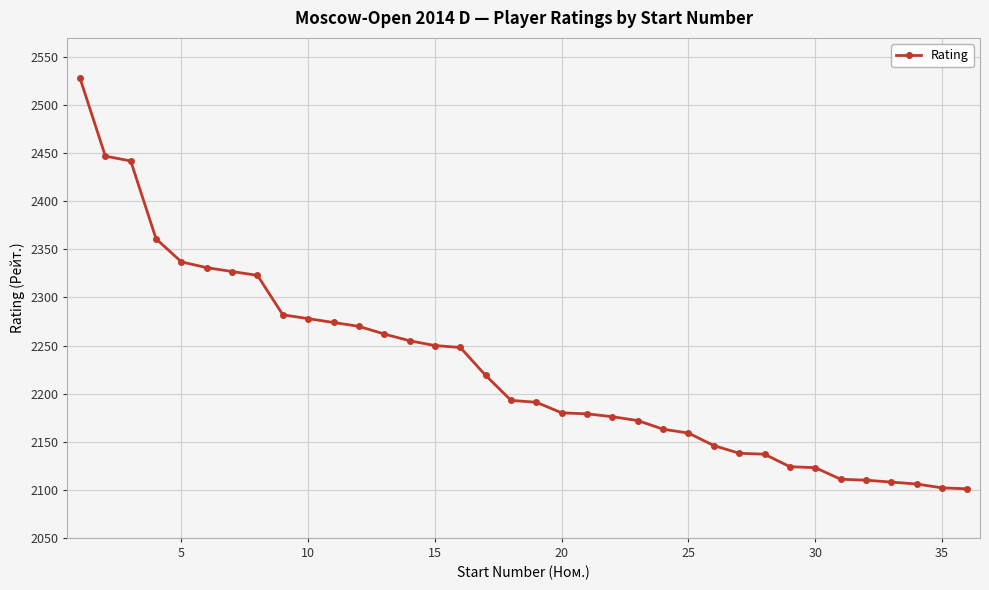

What is the value of the 2nd point from the left?

2447